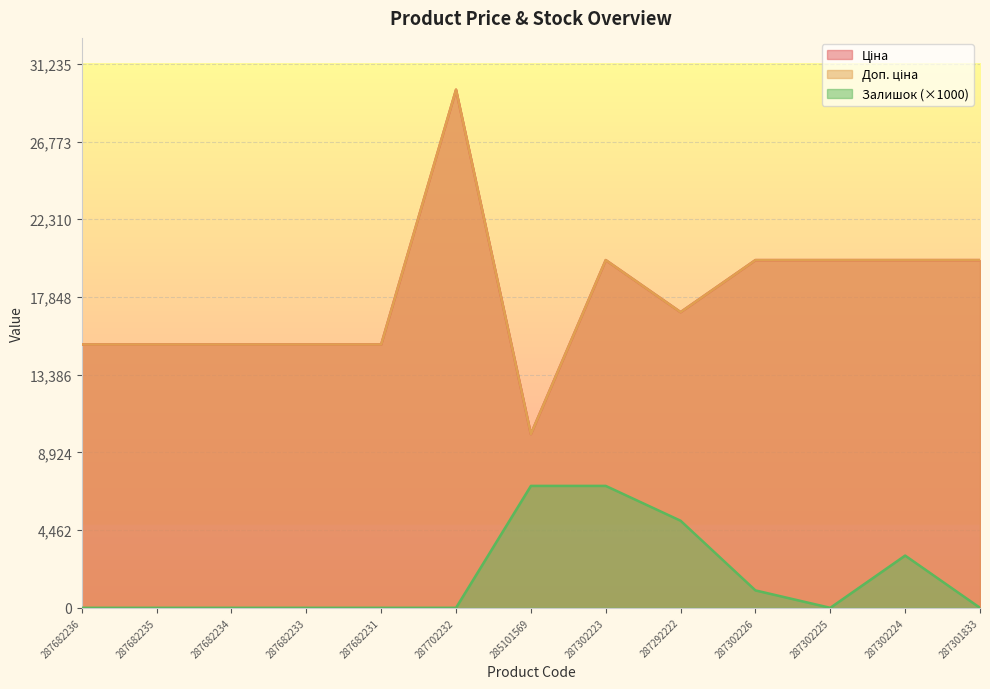

What are all the series names shown in the legend?

Ціна, Доп. ціна, Залишок